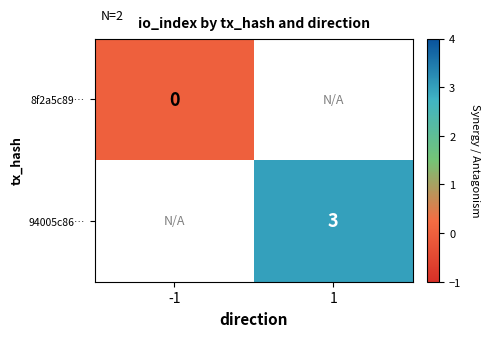

True or false: 94005c86… has a value of 4 at 1.

False